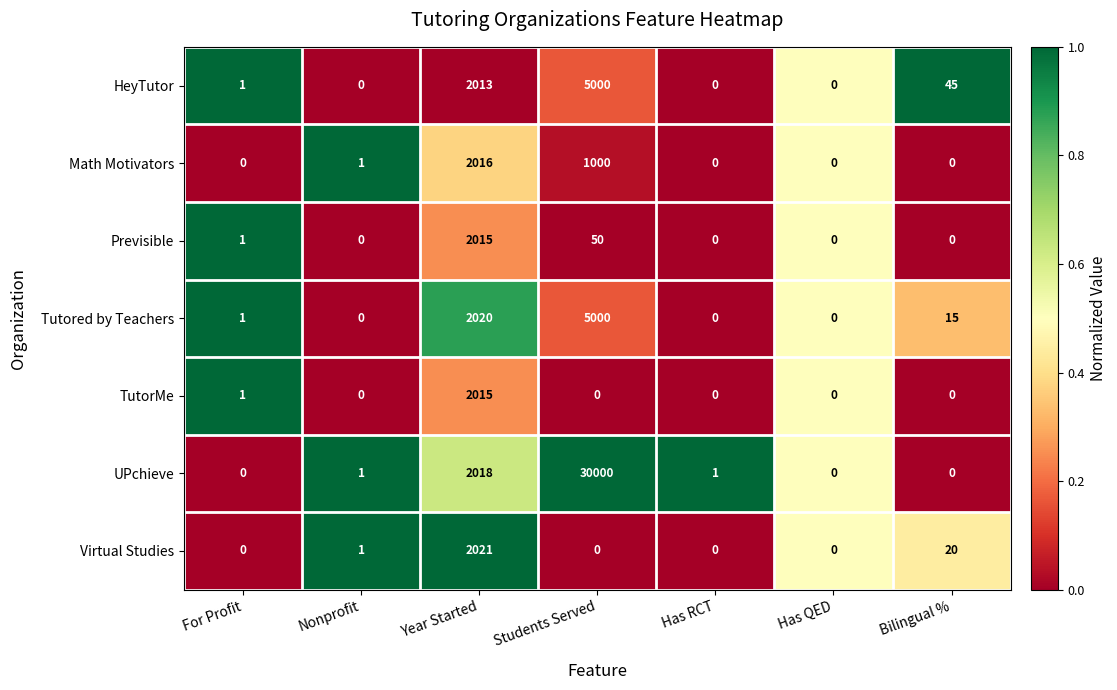

At which label is Previsible closest to 1007?

Students Served